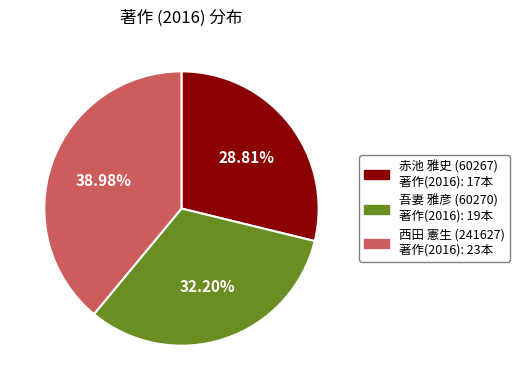

Is 赤池 雅史 (60267) the majority of the pie?

No